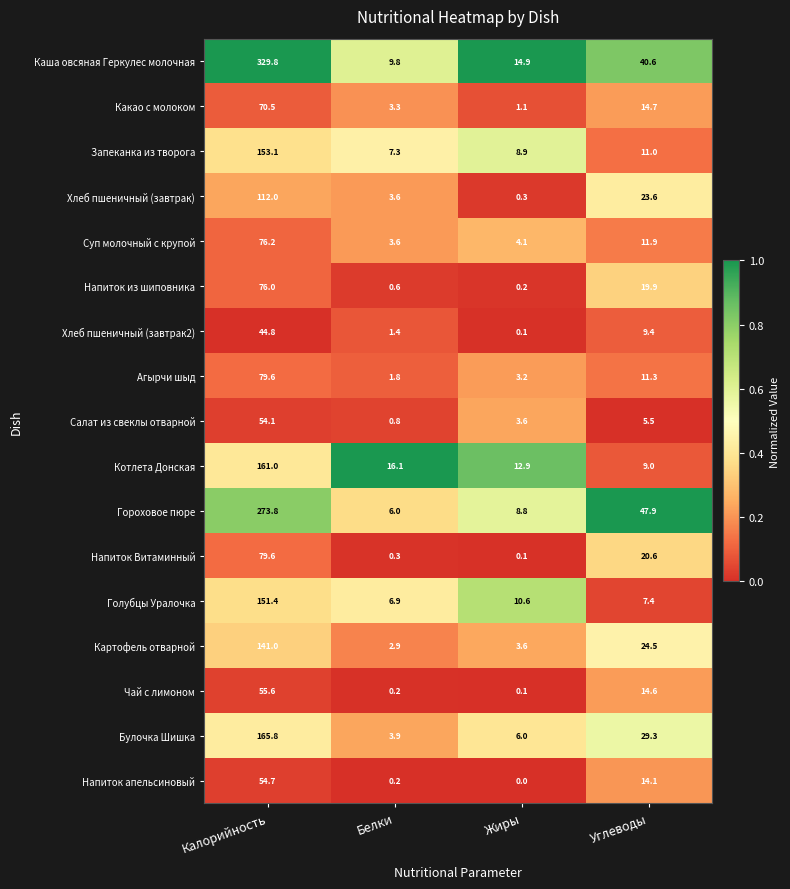

At which label does Напиток Витаминный reach its minimum?

Жиры